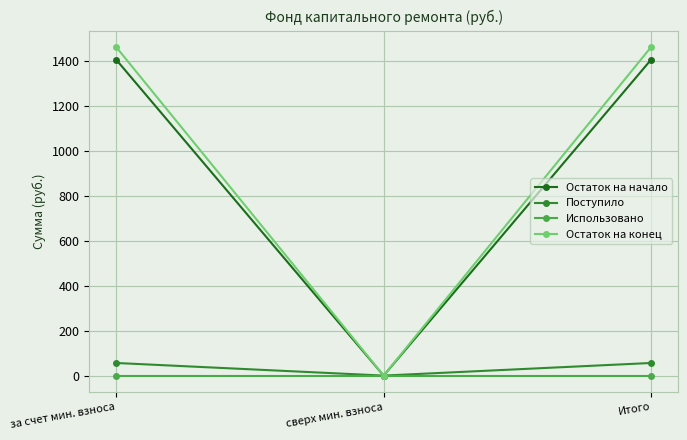

What is the spread (max minus min) of values at Итого?

1463.8